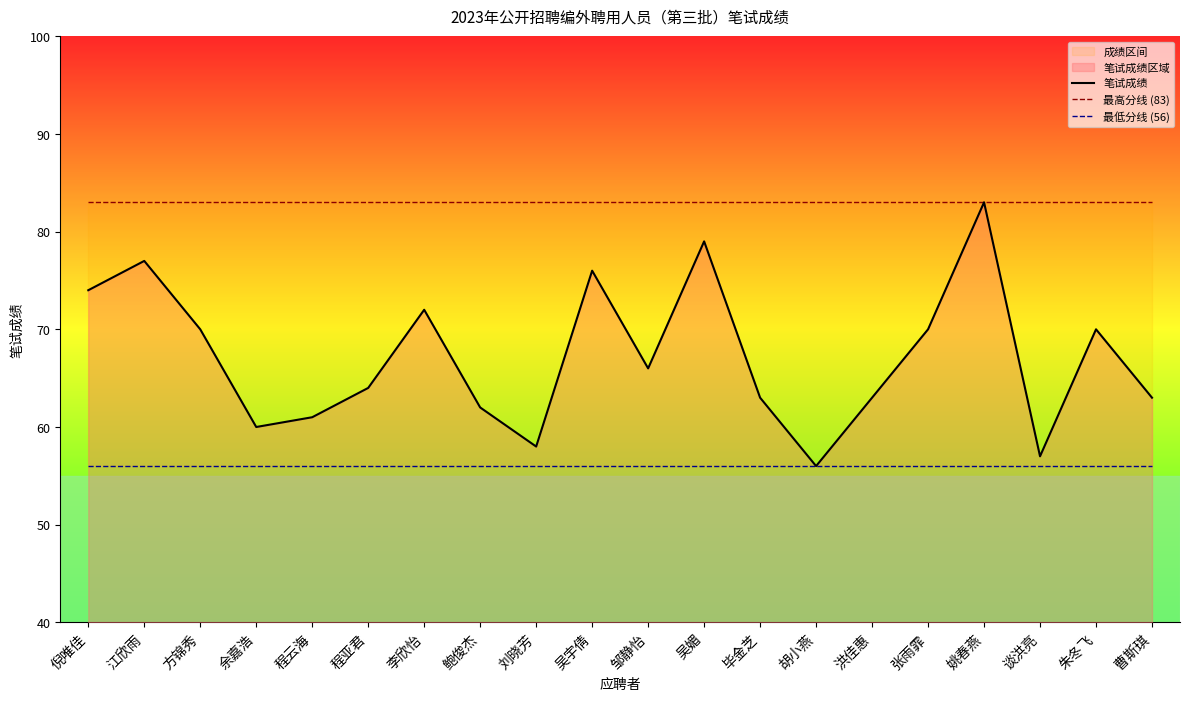

What is the label of the 4th point from the right?

姚春燕